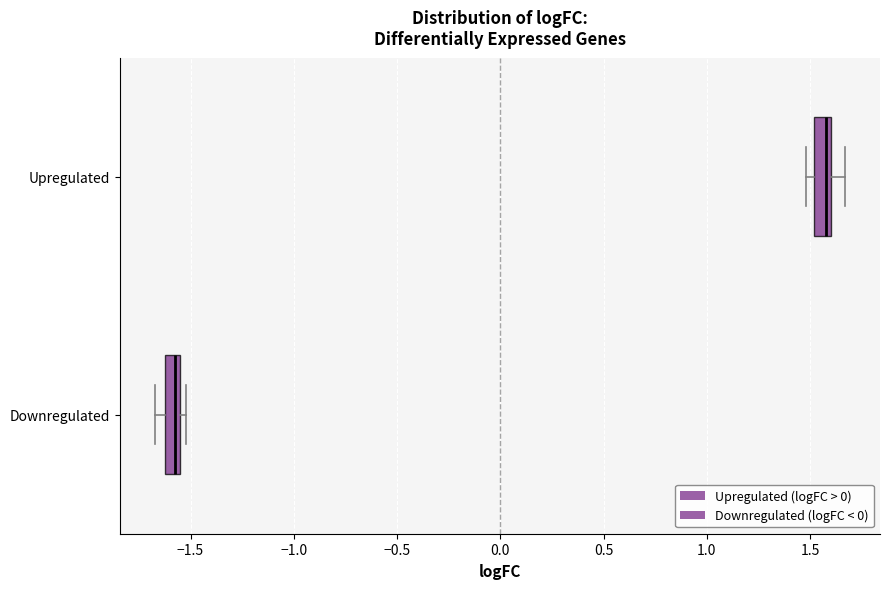

Which box has the furthest to the right median line?

Upregulated